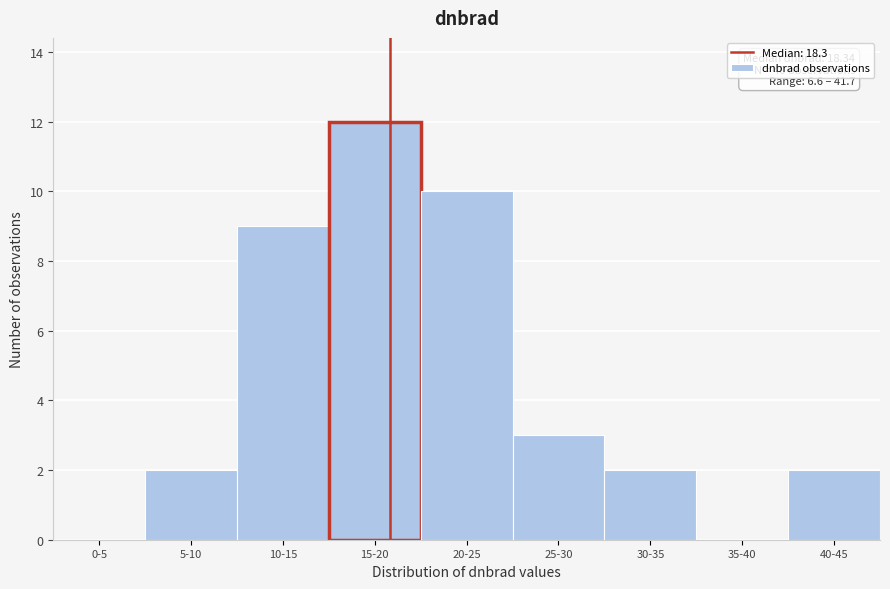

Reading left to right, transcribe all the data shown in this chart.

0-5=0	5-10=2	10-15=9	15-20=12	20-25=10	25-30=3	30-35=2	35-40=0	40-45=2